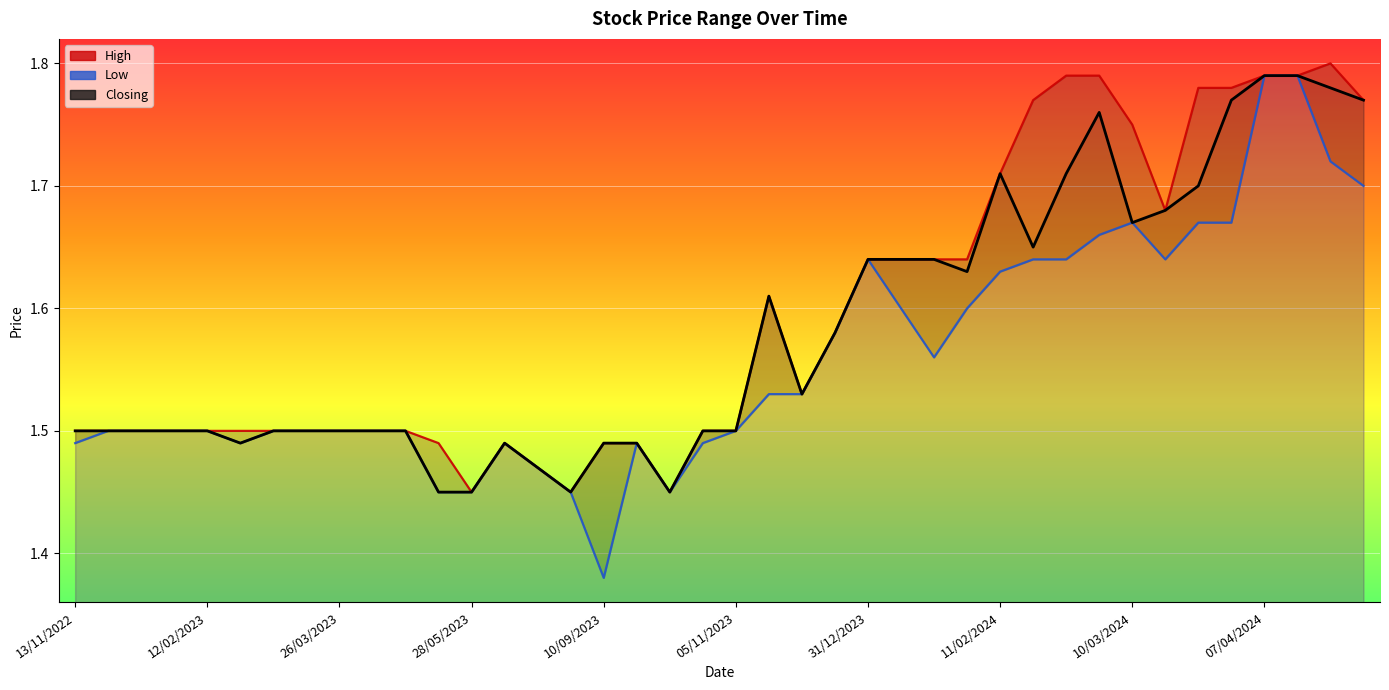

What are all the series names shown in the legend?

High, Low, Closing